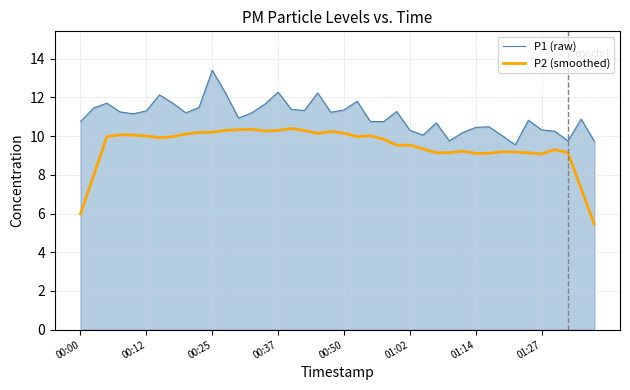

At how many categories does at least one series exceed 12?

5